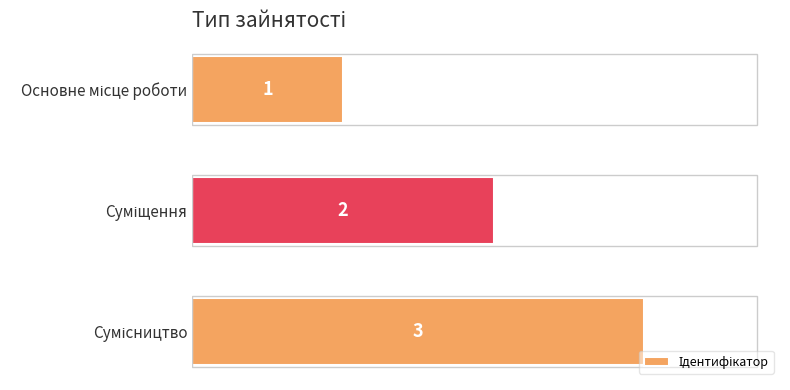

What is the maximum value shown in the chart?

3